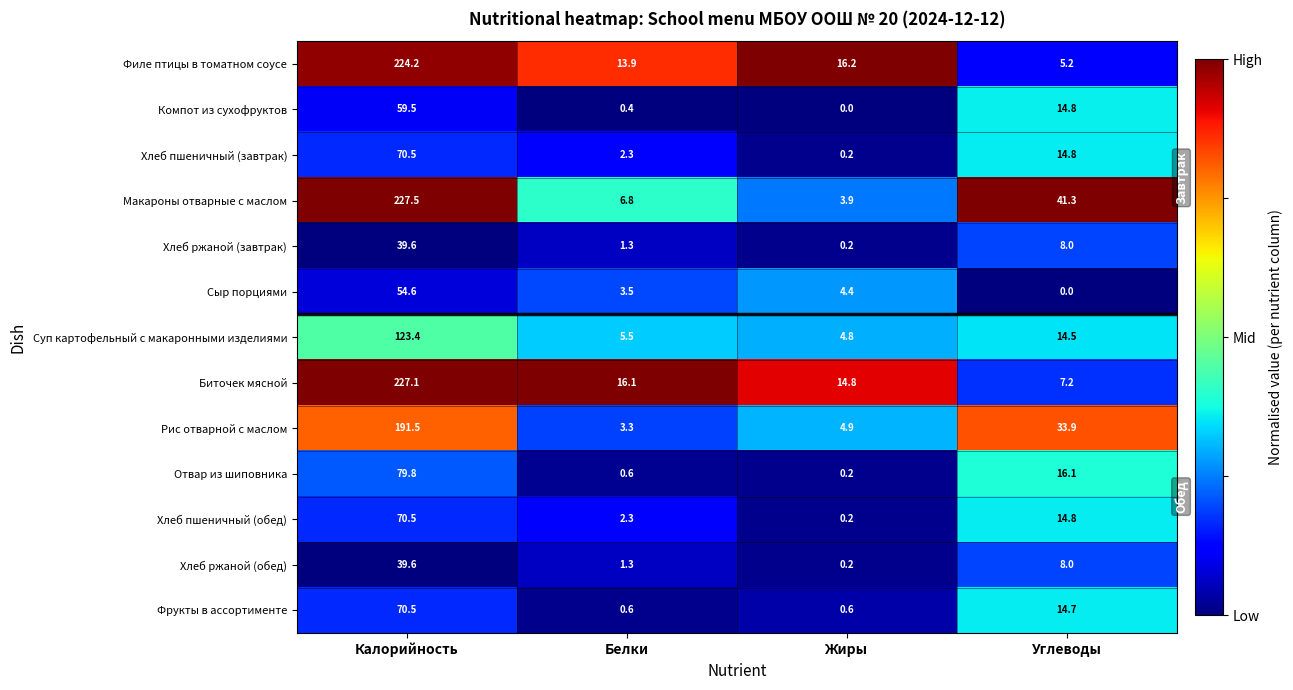

Rank the categories by Биточек мясной value from lowest to highest.

Углеводы, Жиры, Белки, Калорийность